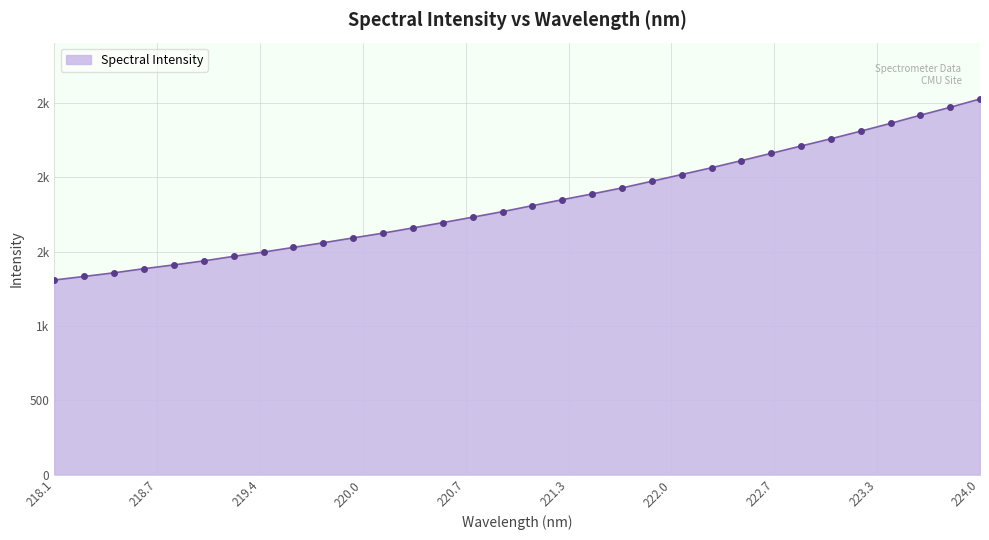

Is this an area chart (filled region under the line)?

Yes